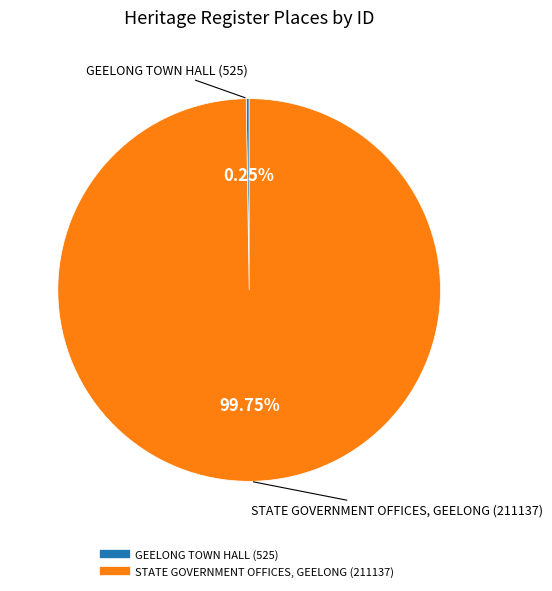

What is the majority slice?

STATE GOVERNMENT OFFICES, GEELONG